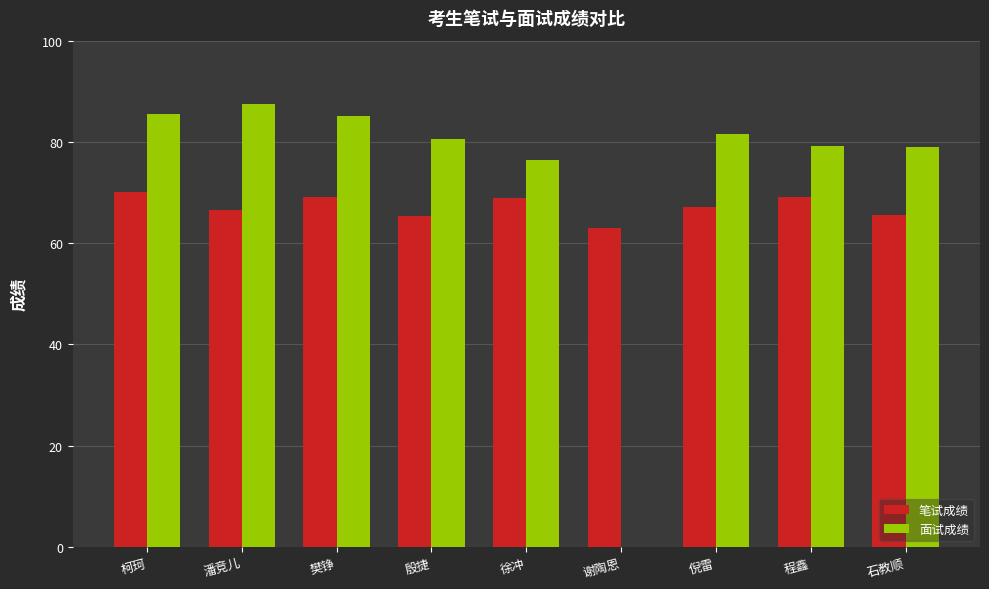

What is the highest value of the 笔试成绩 series?

70.2